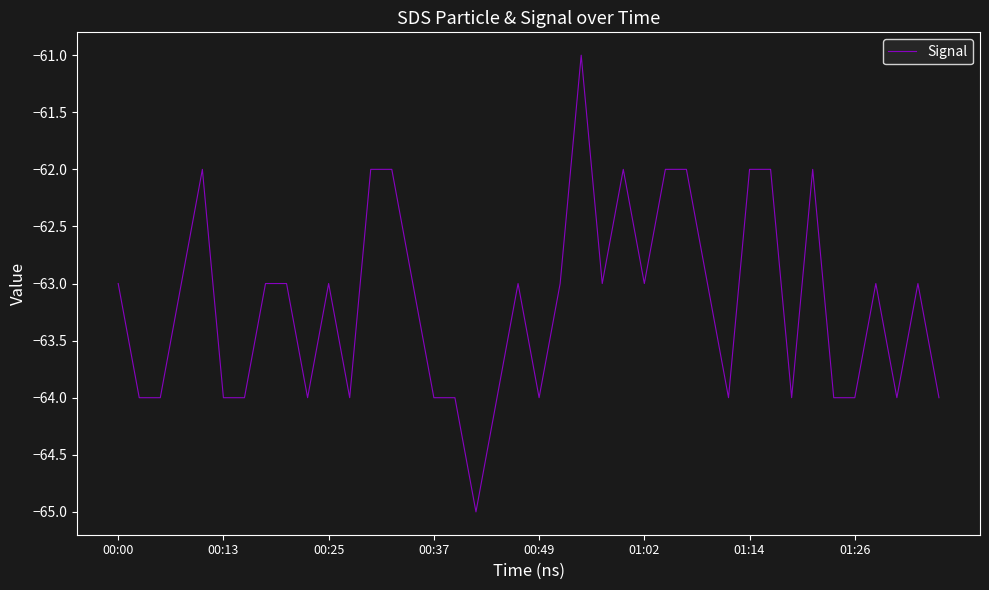

What is the difference between the second highest and minimum values?

3